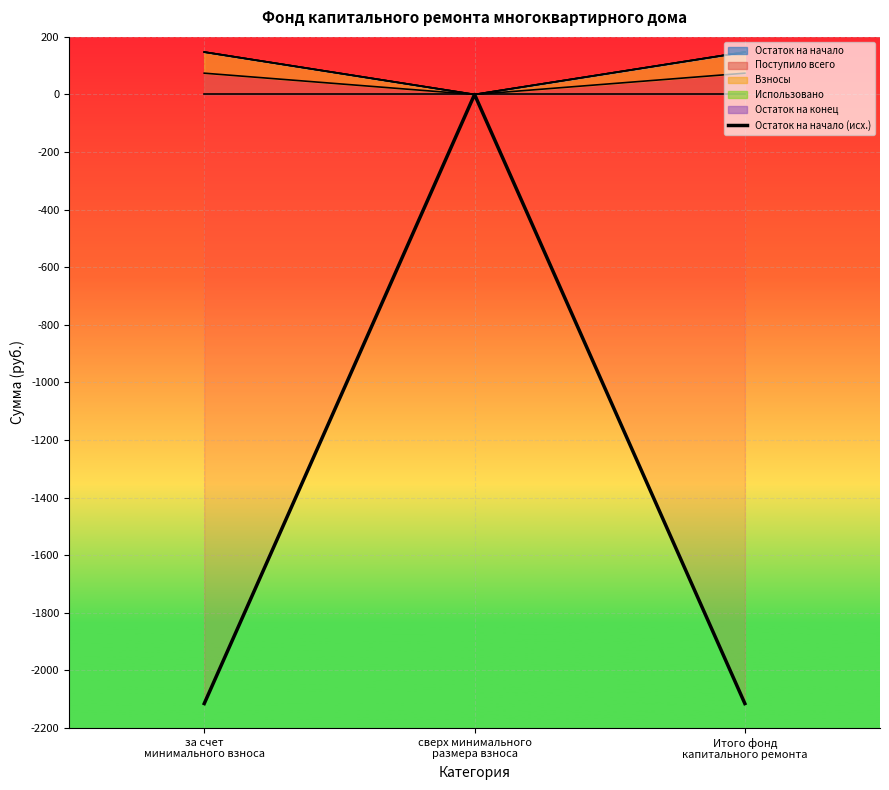

What position from the left is за счет
минимального взноса?

1